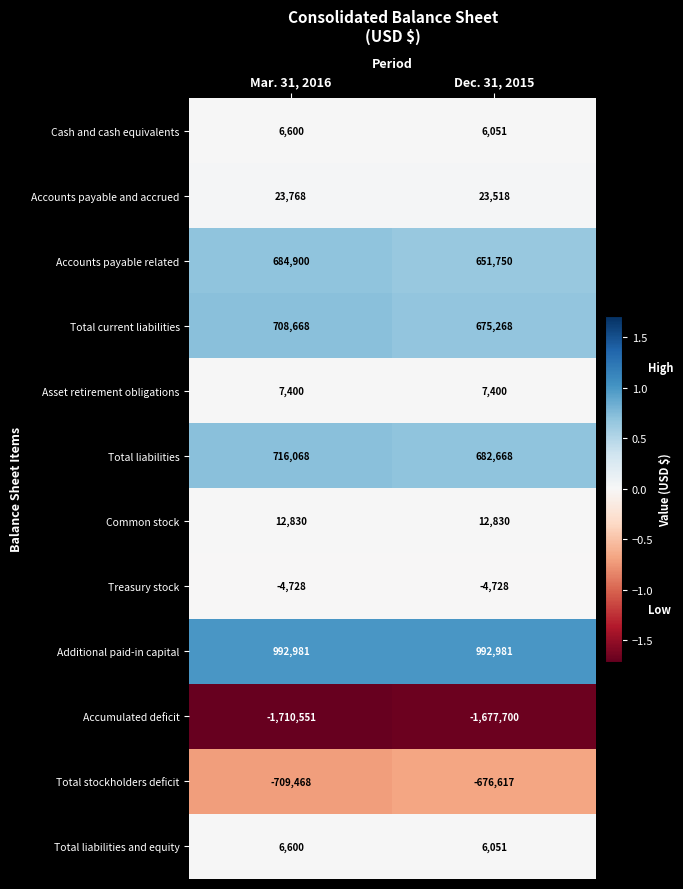

Where is Treasury stock nearest to the value -4728?

Mar. 31, 2016